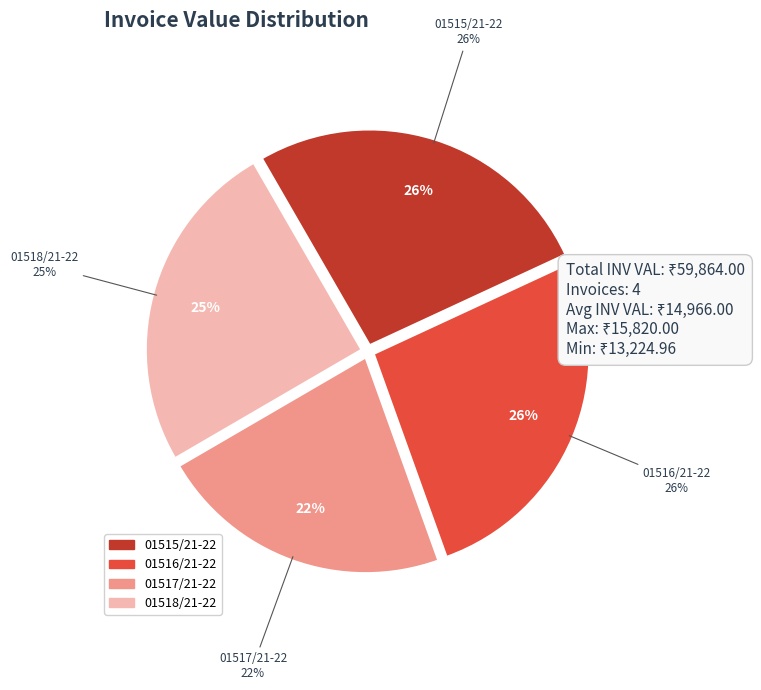

What percentage is the 01517/21-22 slice, to the nearest percent?

22%